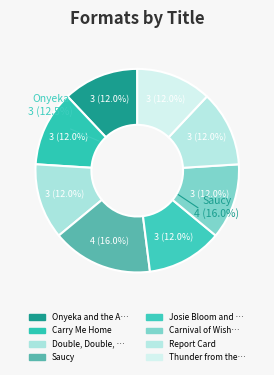

What is the ratio of the value at Double, Double, Twins and Trouble to the value at Thunder from the Sea?

1.0